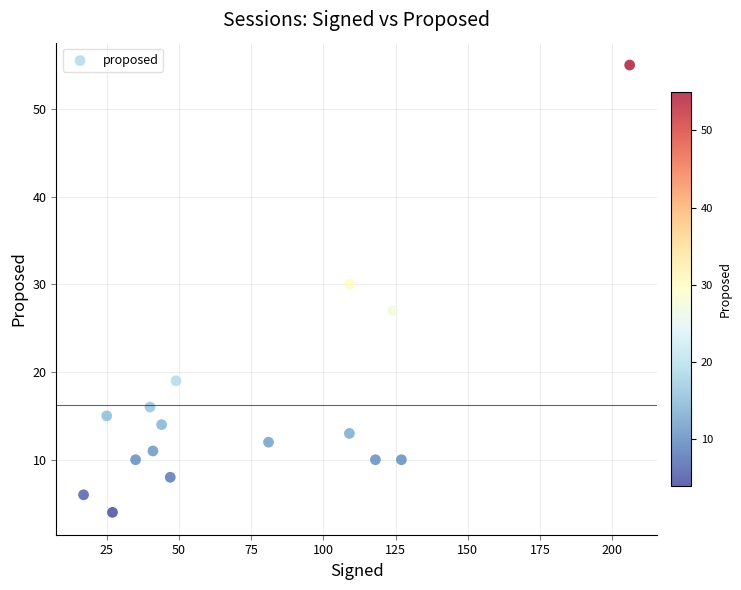

What Y value in the scatter plot is closest to 29?

30